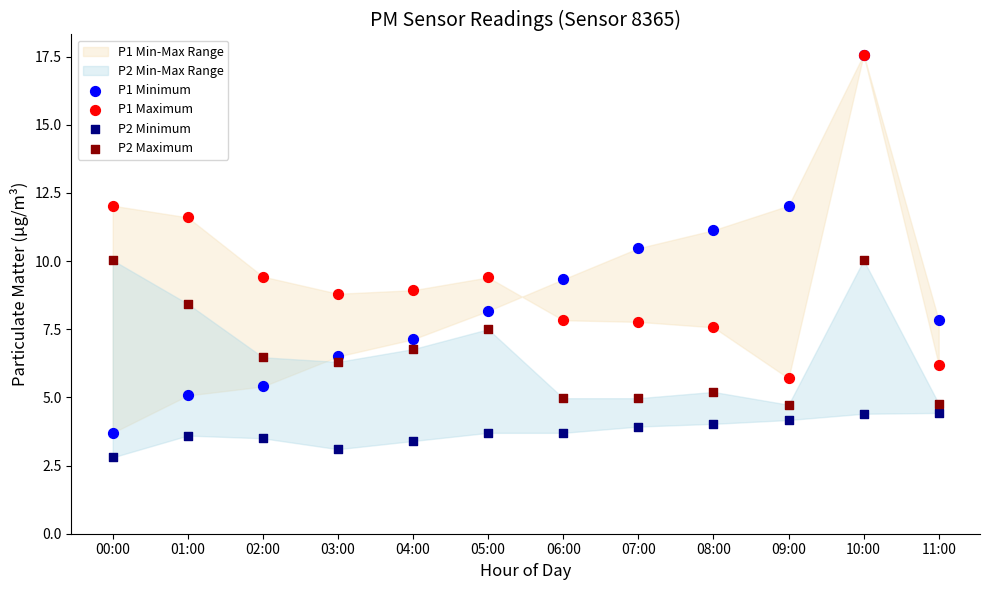

Which series reaches the maximum Y coordinate?

P1 Minimum